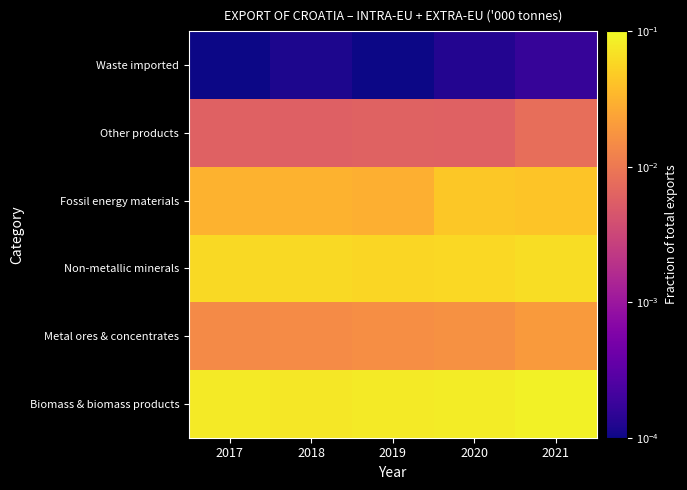

Reading left to right, transcribe all the data shown in this chart.

Biomass & biomass products: 2017=0.1	2018=0.1	2019=0.1	2020=0.1	2021=0.1
Metal ores & concentrates: 2017=0.0	2018=0.0	2019=0.0	2020=0.0	2021=0.0
Non-metallic minerals: 2017=0.1	2018=0.1	2019=0.1	2020=0.1	2021=0.1
Fossil energy materials: 2017=0.0	2018=0.0	2019=0.0	2020=0.0	2021=0.0
Other products: 2017=0.0	2018=0.0	2019=0.0	2020=0.0	2021=0.0
Waste imported: 2017=0.0	2018=0.0	2019=0.0	2020=0.0	2021=0.0